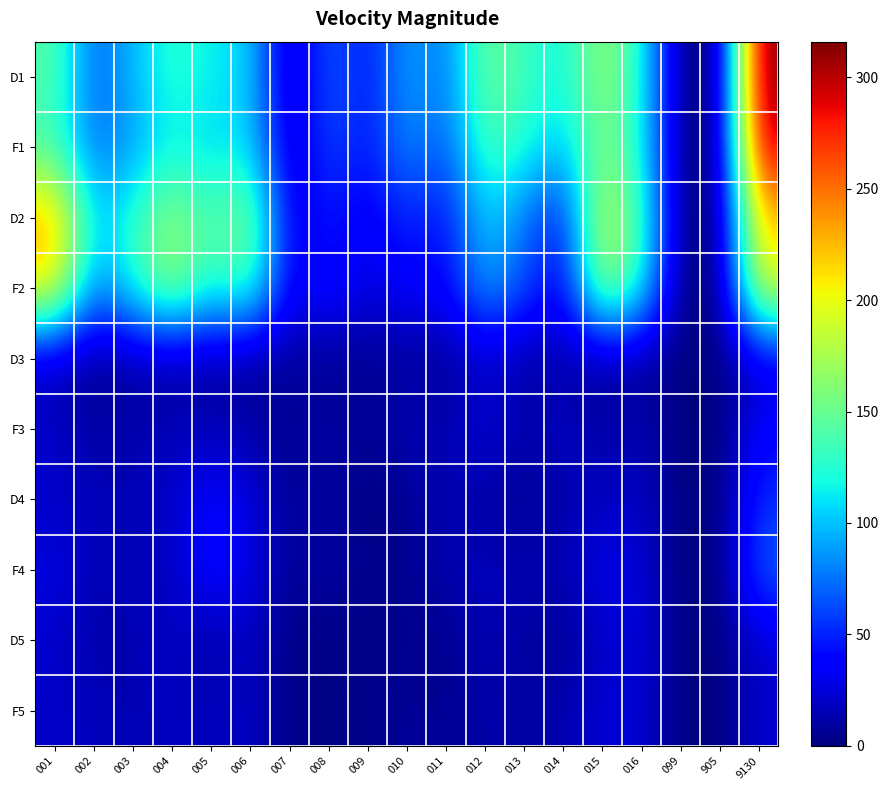

At which category is the sum across all series the highest?

9130